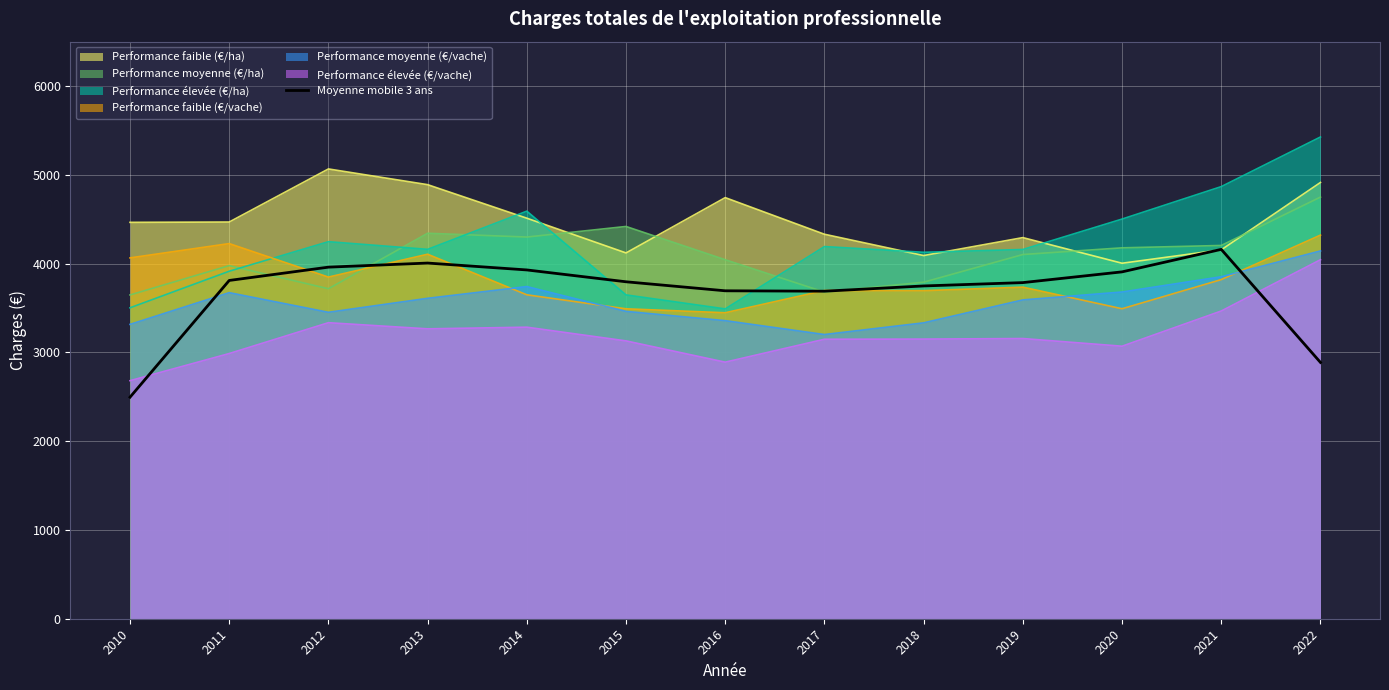

What is the value of the 10th point from the left?

3786.1